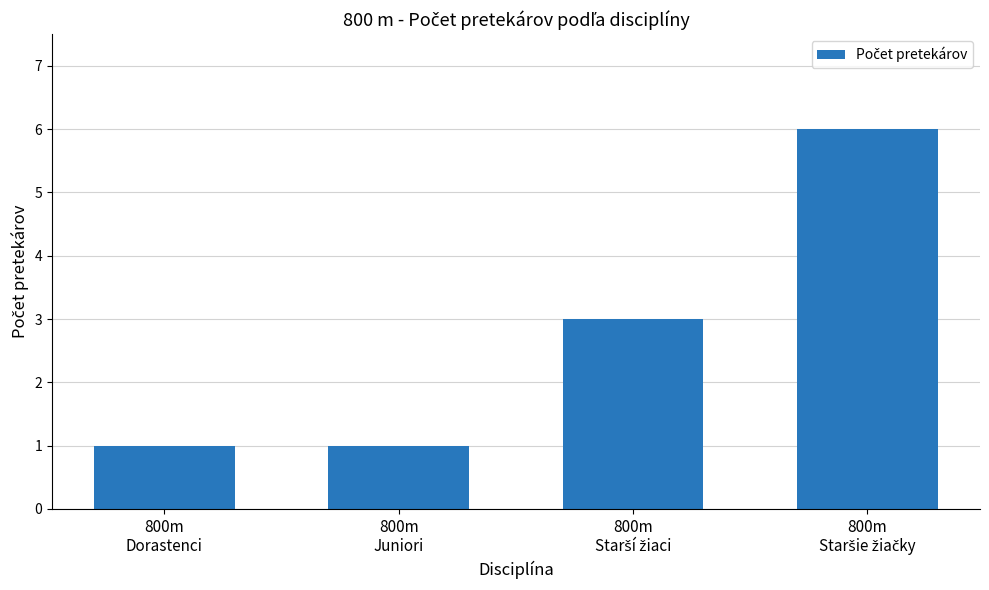

How many series are shown in this chart?

1